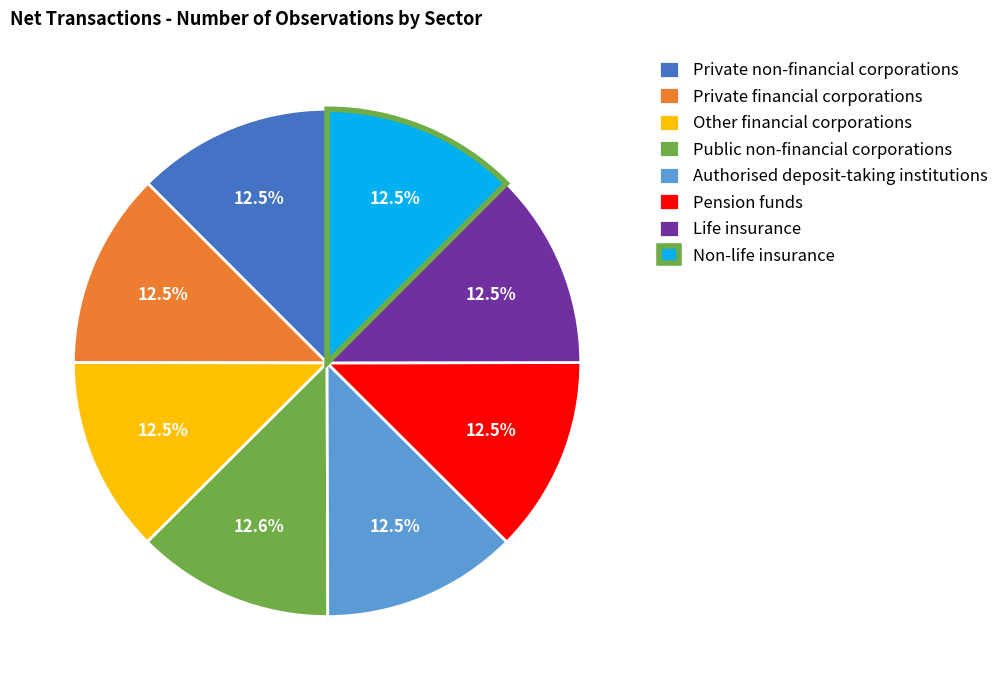

Combined, do Life insurance and Non-life insurance account for over 50%?

No